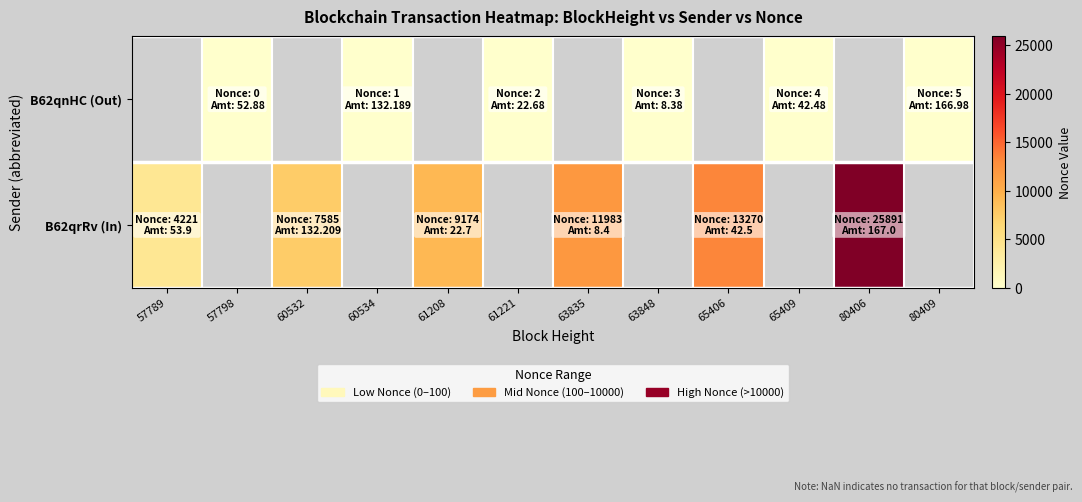

The value of B62qrRv (In) at 60532 is 10477.2. True or false?

False